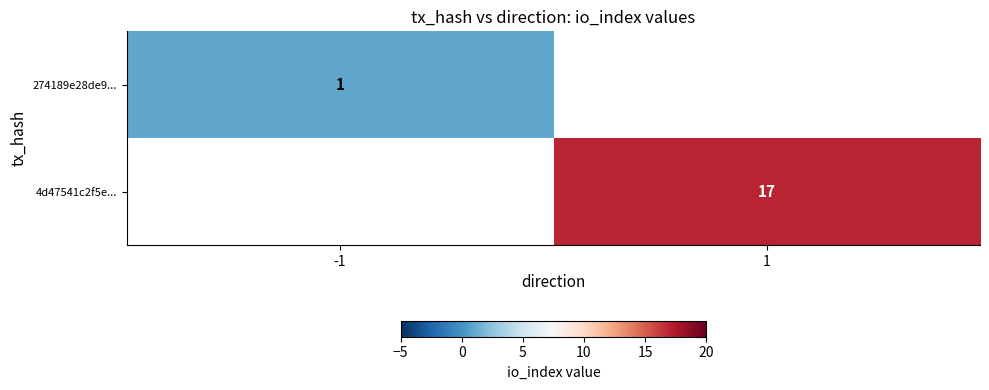

At how many categories does at least one series exceed 15?

1